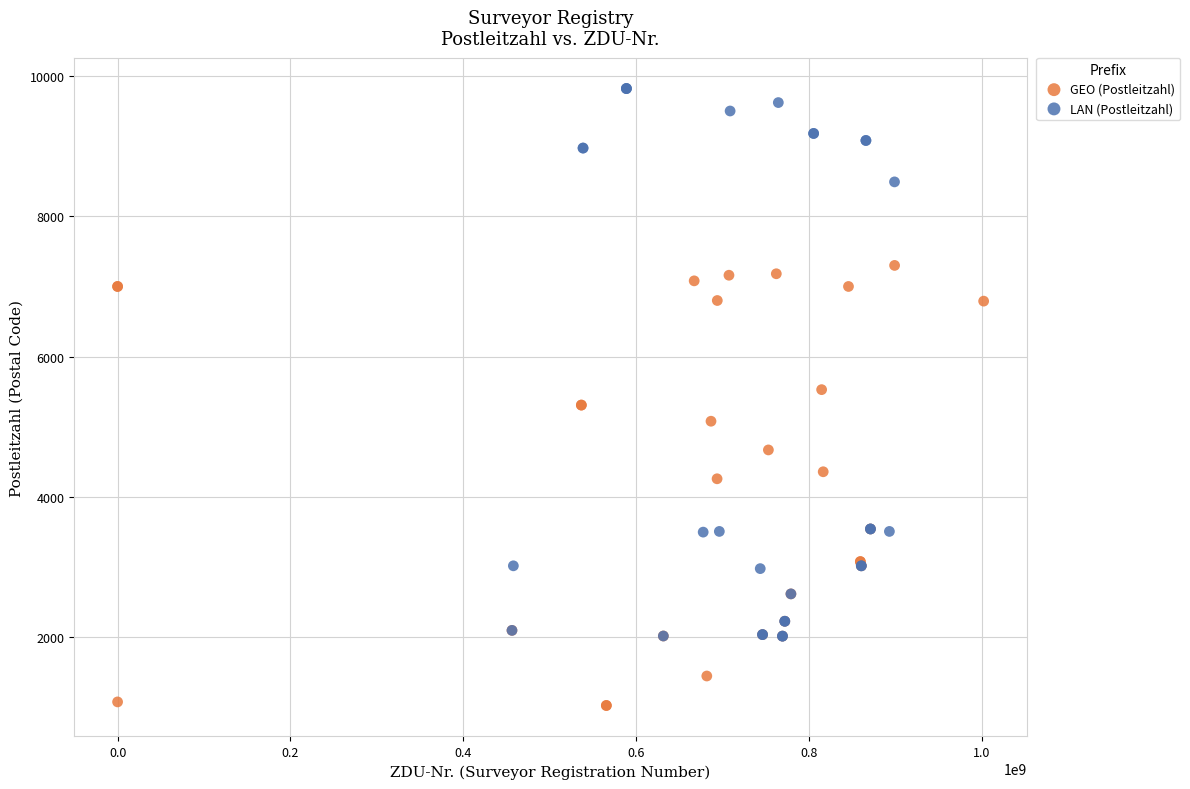

Which series contains the lowest Y value?

GEO (Postleitzahl)